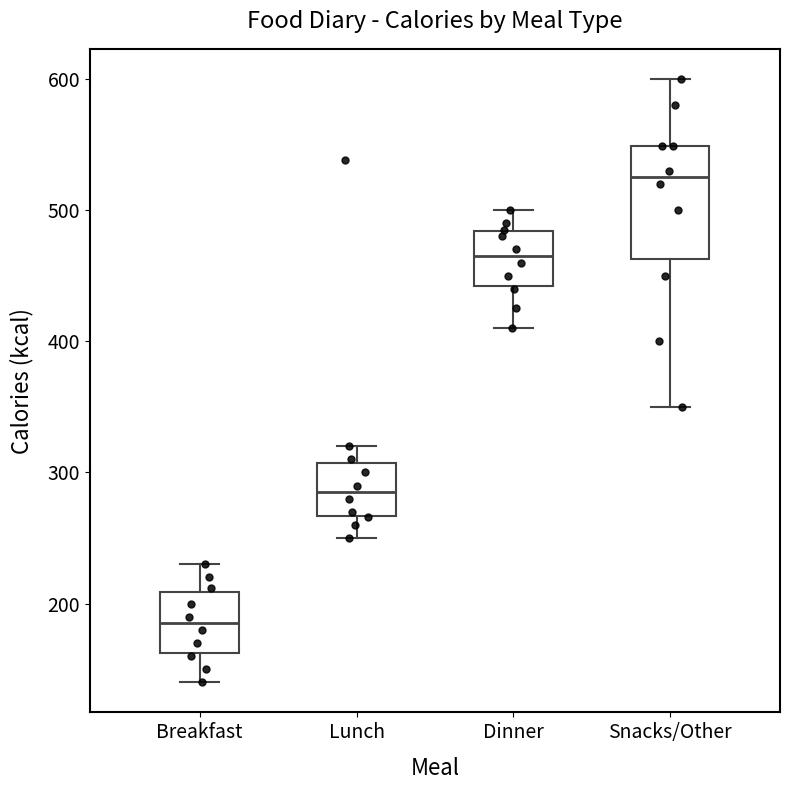

Which box has the lowest median line?

Breakfast